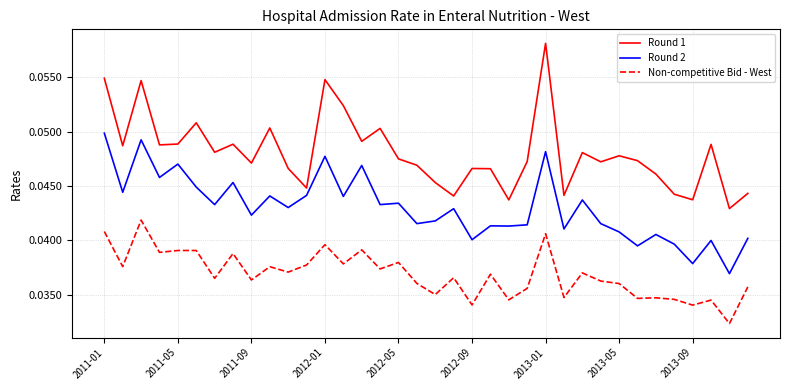

Which series has the largest range (max minus min)?

Round 1